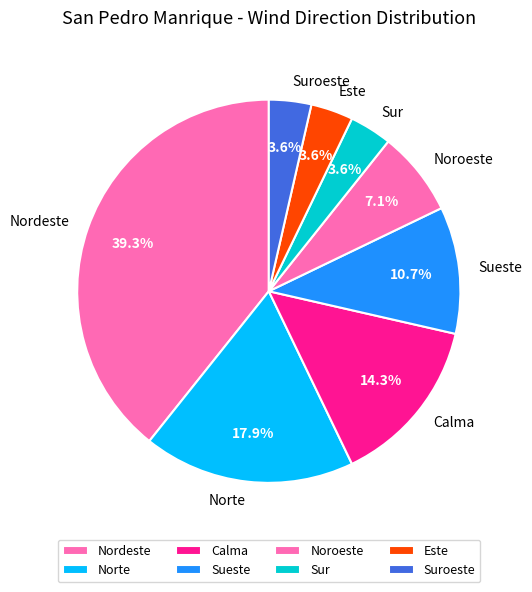

Is Sur the majority of the pie?

No